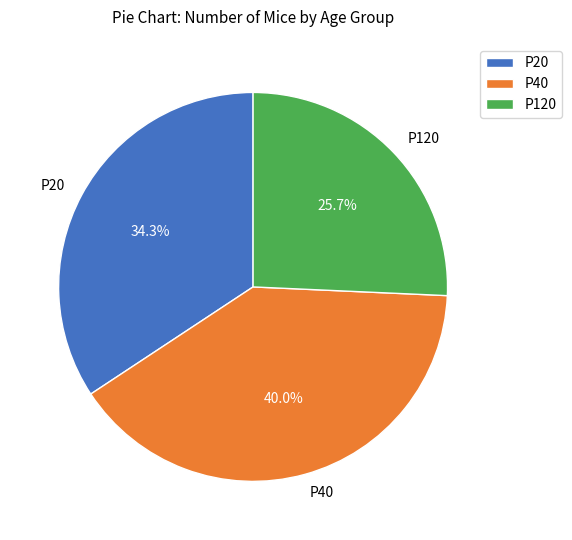

Which category has the biggest portion of the pie?

P40